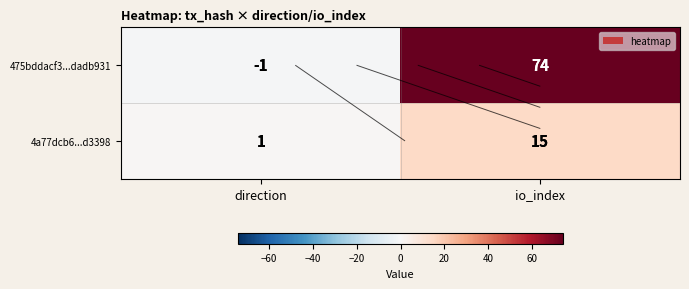

List the series in order of their overall mean, lowest first.

4a77dcb6...d3398, 475bddacf3...dadb931